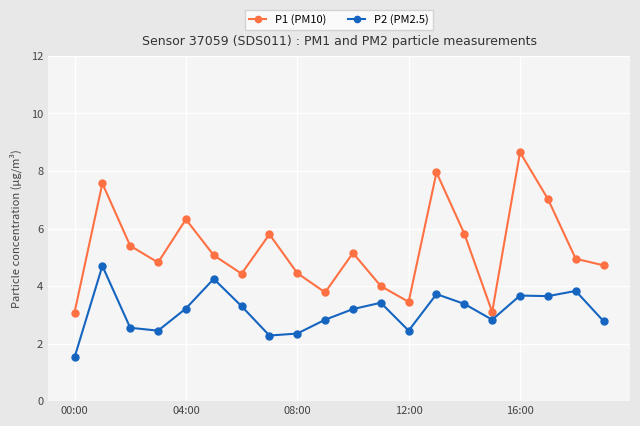

At how many categories does at least one series exceed 6?

5